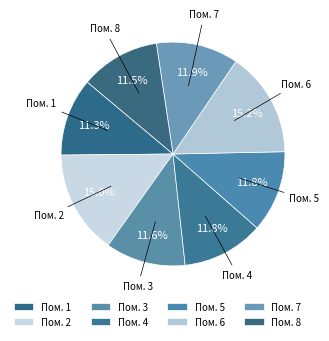

How many segments does this pie chart have?

8